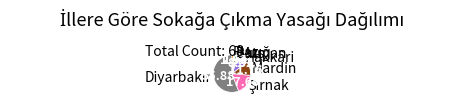

Combined, do Mardin and Hakkâri account for over 50%?

No